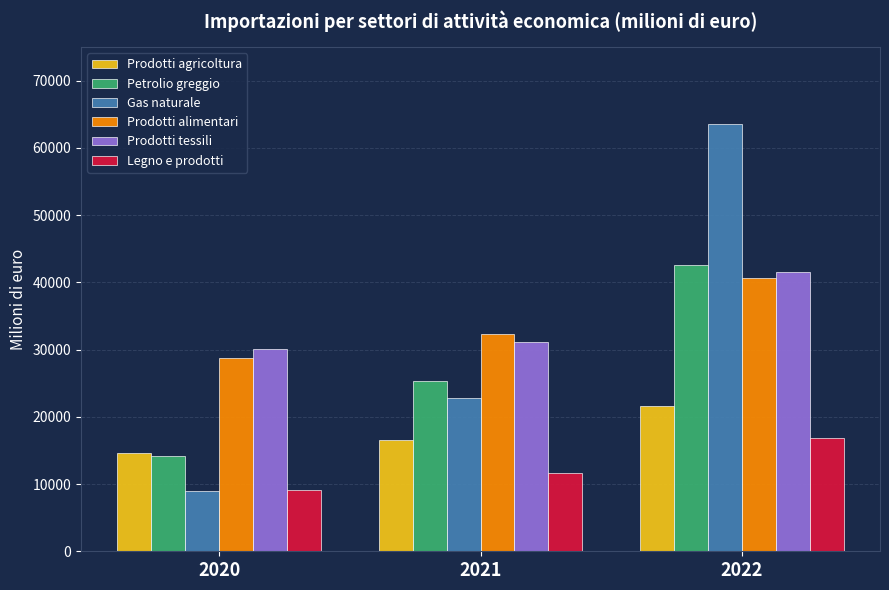

Between 2021 and 2022, which series saw the biggest shift?

Gas naturale